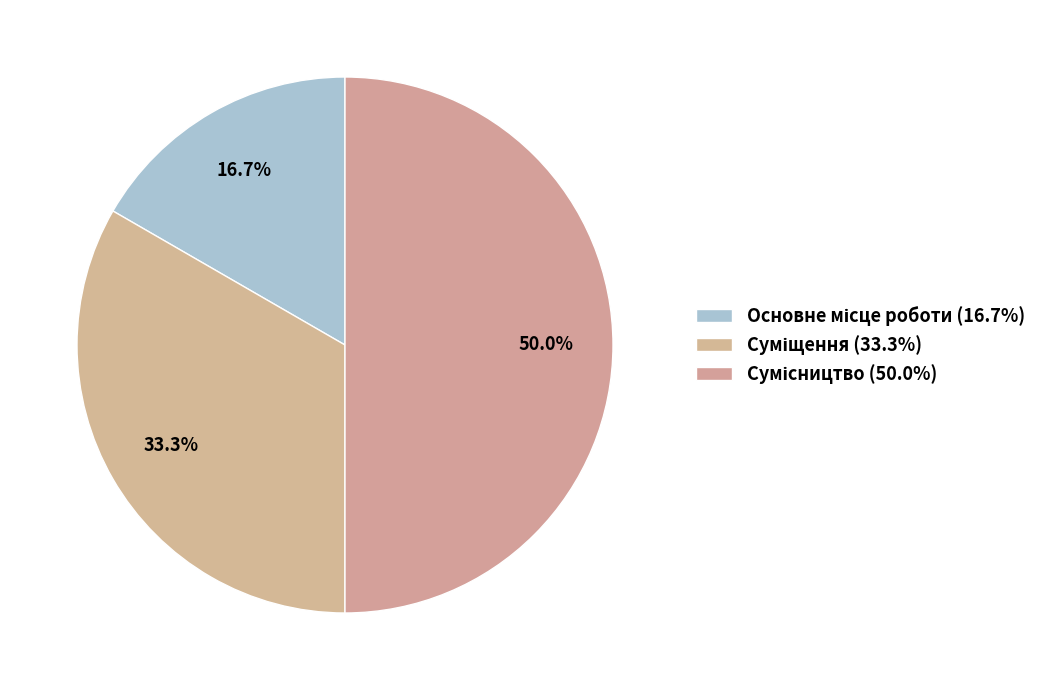

Between Основне місце роботи and Суміщення, which is larger?

Суміщення